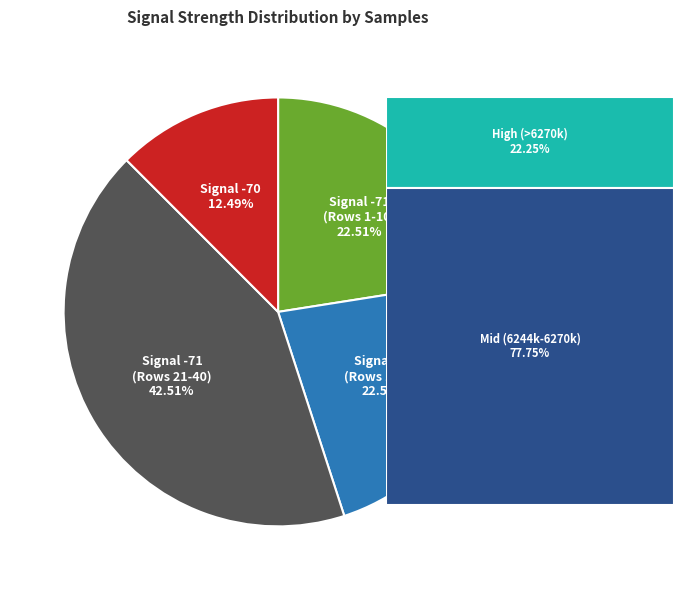

Is there any slice that represents more than half of the pie?

No